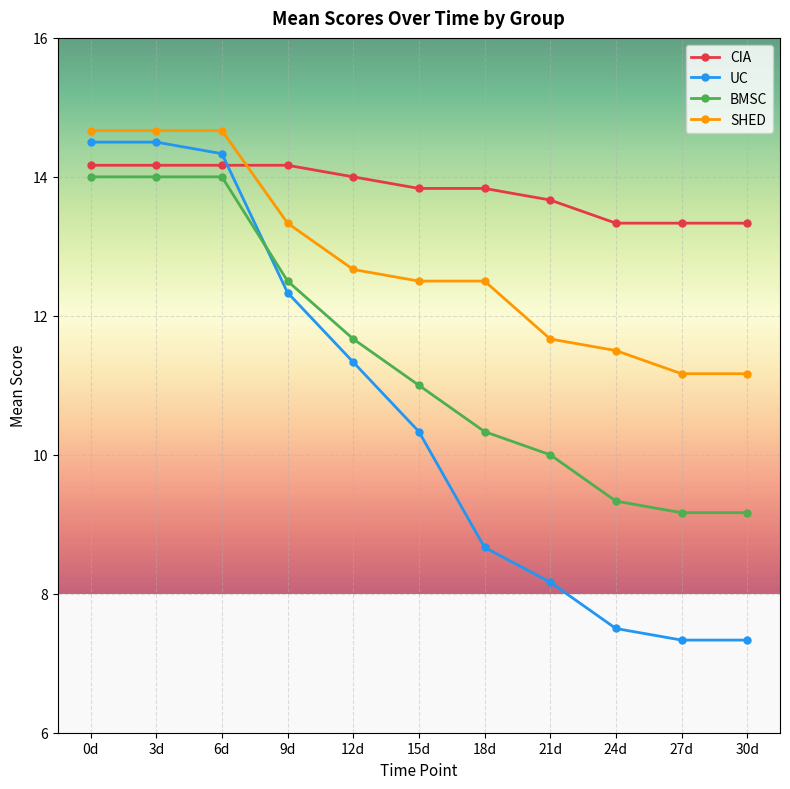

Rank the series by their maximum value, from lowest to highest.

BMSC, CIA, UC, SHED